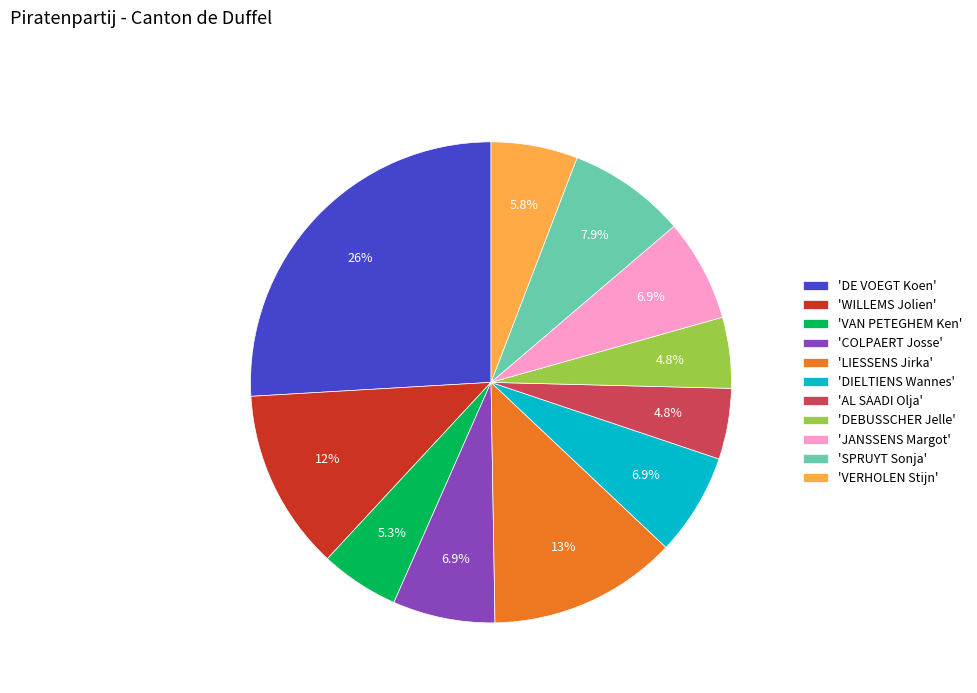

What is the largest slice in the pie chart?

'DE VOEGT Koen'